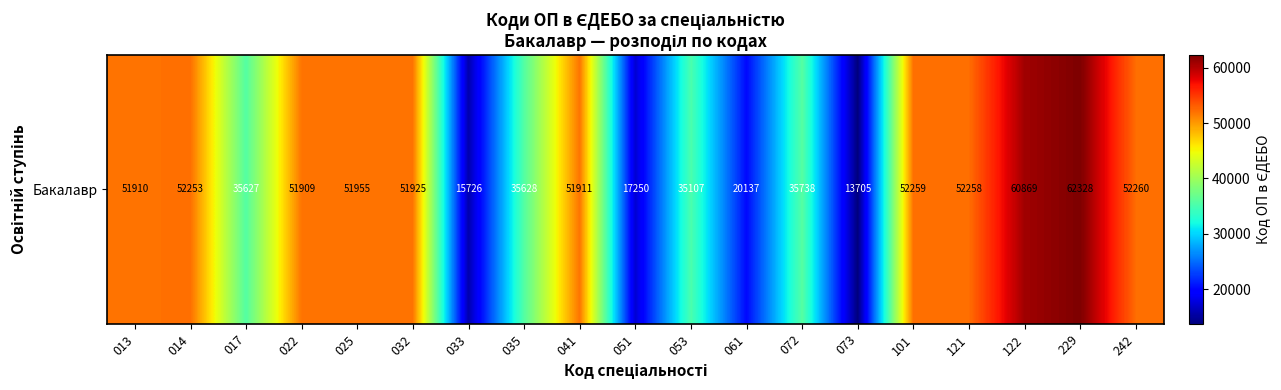

Which has a higher value, 014 or 025?

014